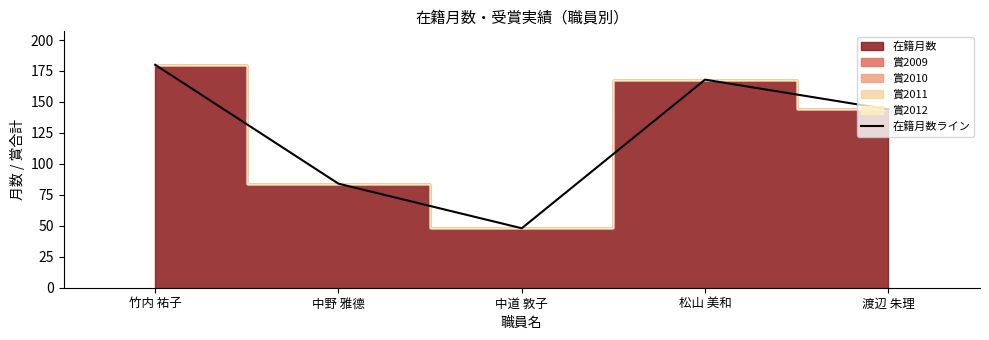

True or false: there are more than 1 points higher than both neighbors.

False